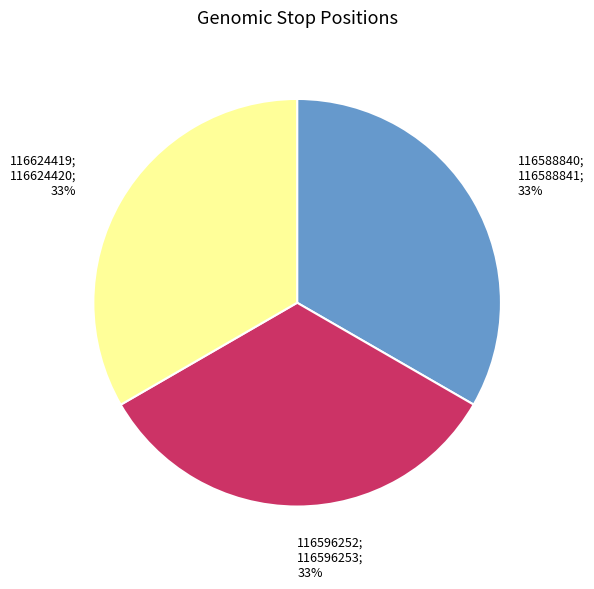

To the nearest percent, what is the average slice percentage?

33%